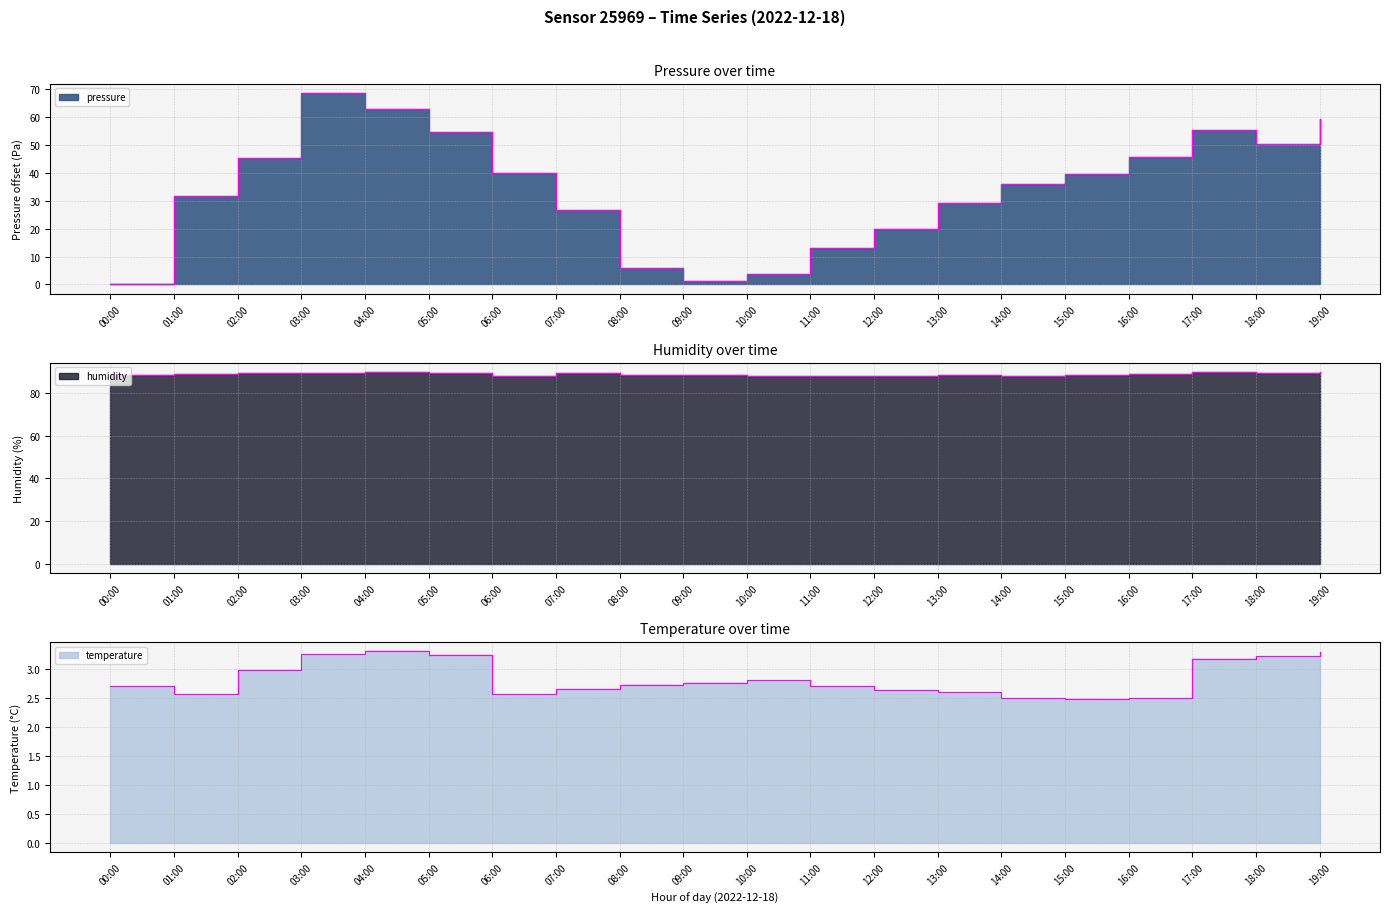

How many intersections are there between temperature and pressure?

3